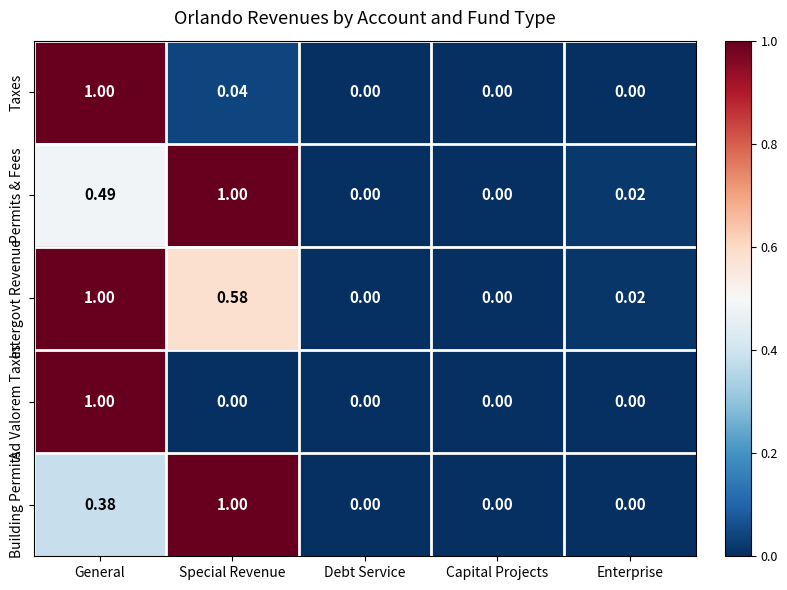

At which category is the sum across all series the highest?

General